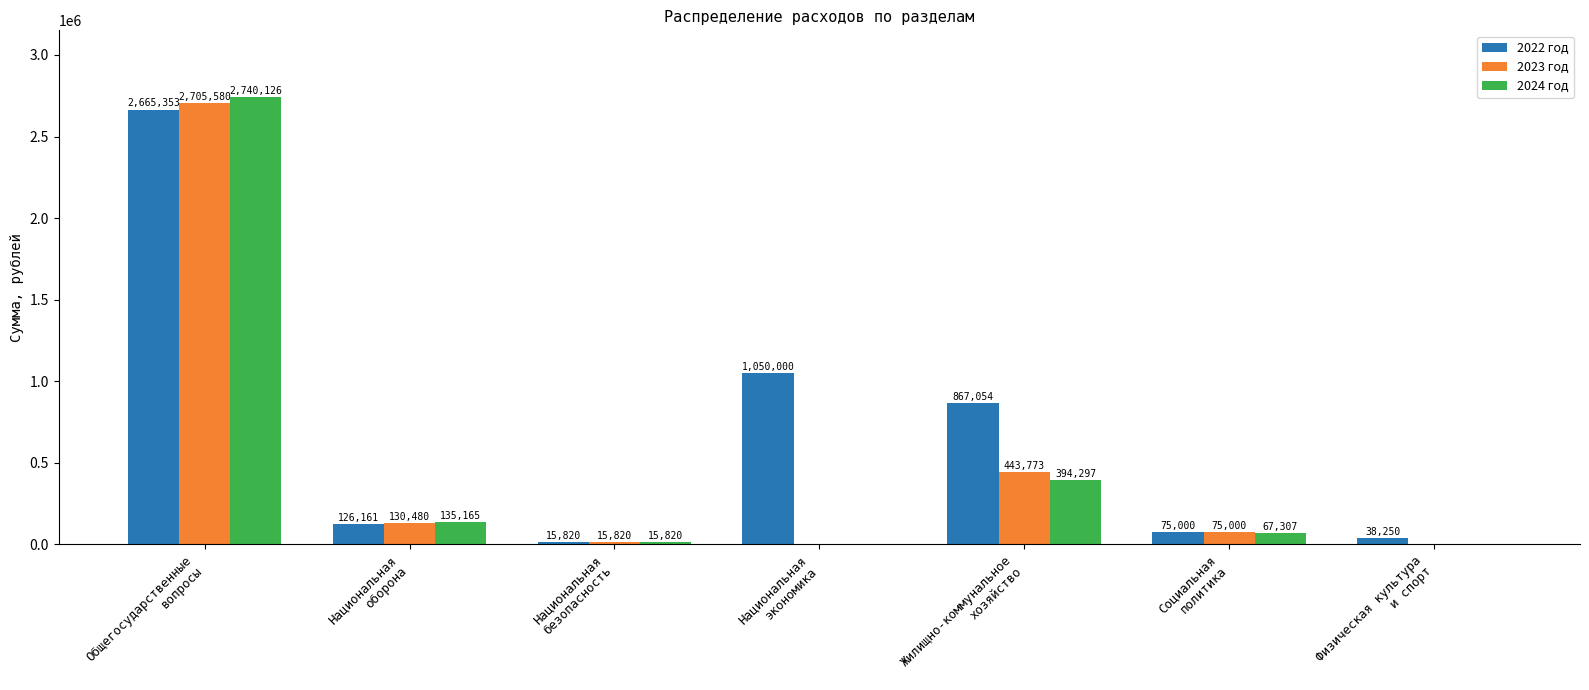

What is the maximum value for 2022 год?

2665353.0